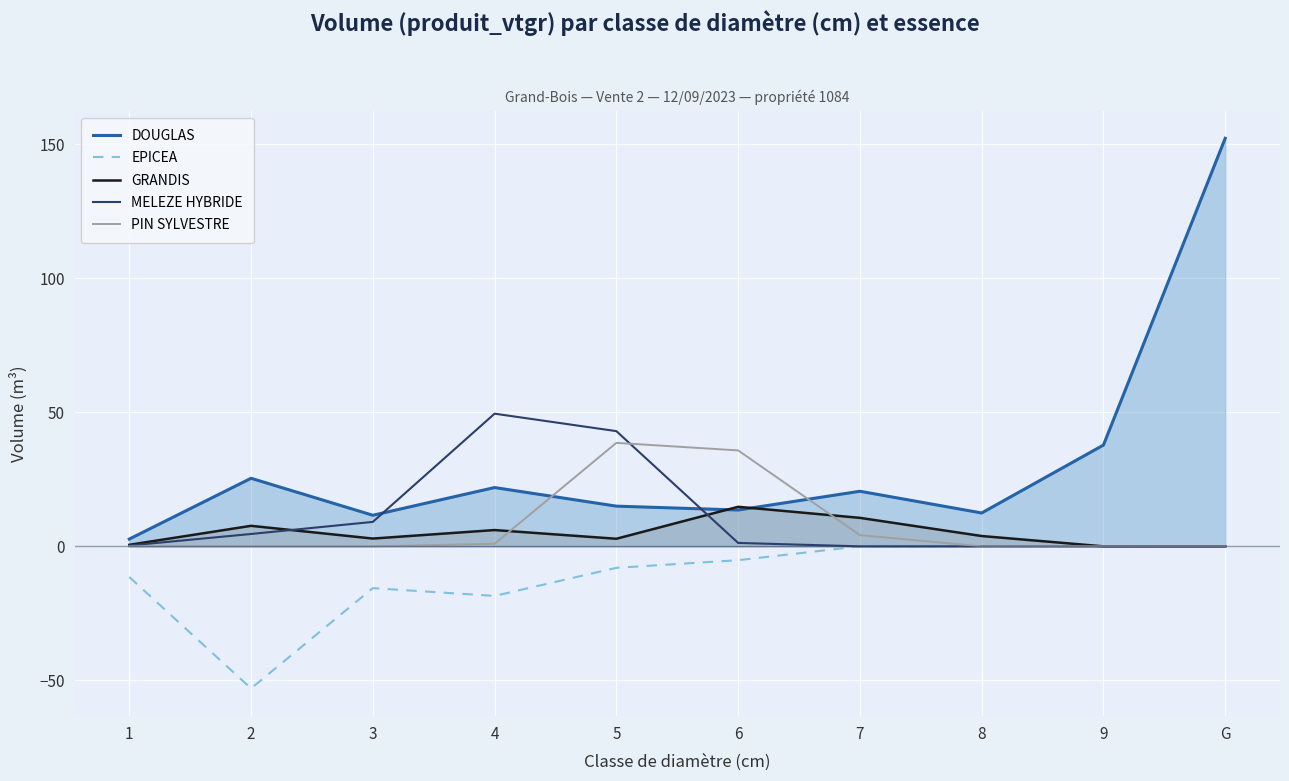

At which label does MELEZE HYBRIDE first exceed 1?

2